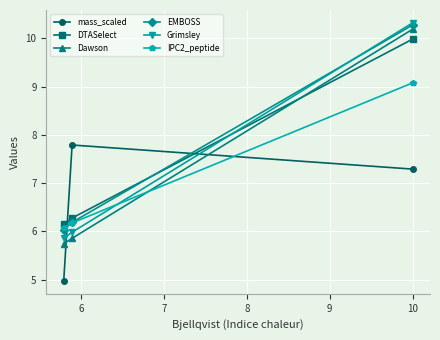

At how many categories does at least one series exceed 8?

1